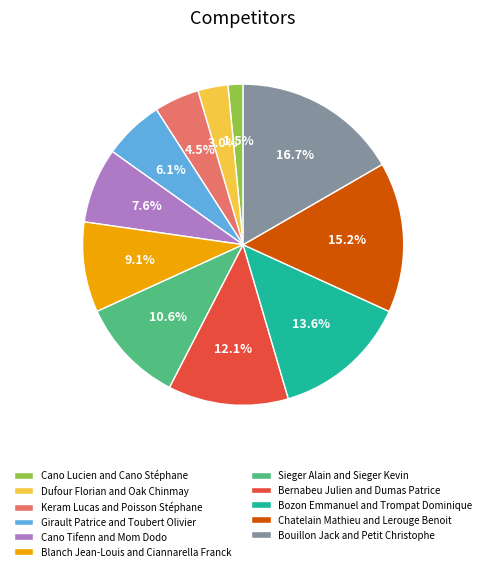

What percentage is the Chatelain Mathieu and Lerouge Benoit slice, to the nearest percent?

15%